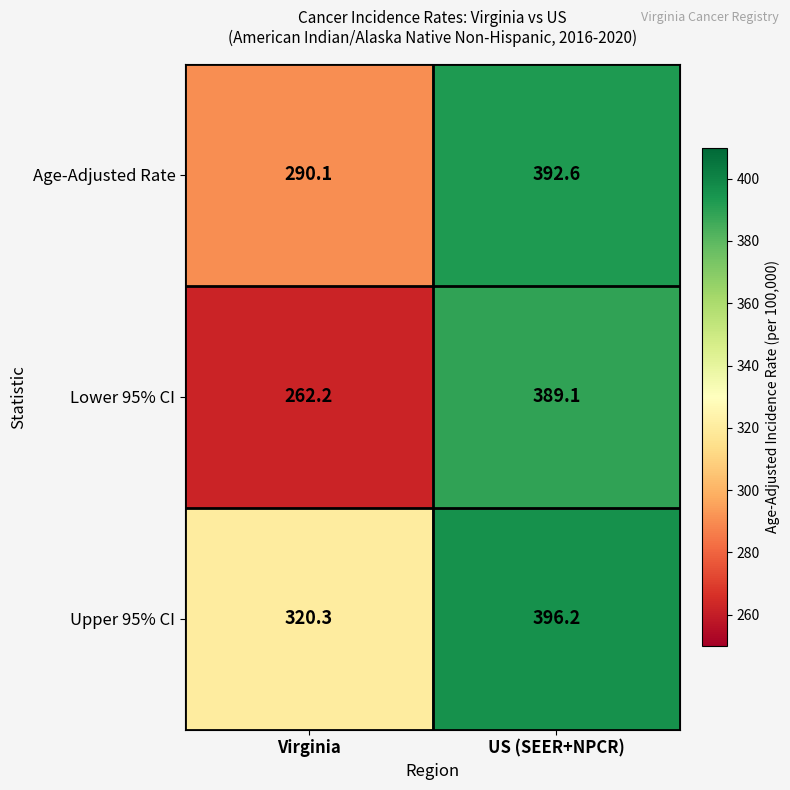

Read the Age-Adjusted Rate value at US (SEER+NPCR).

392.6